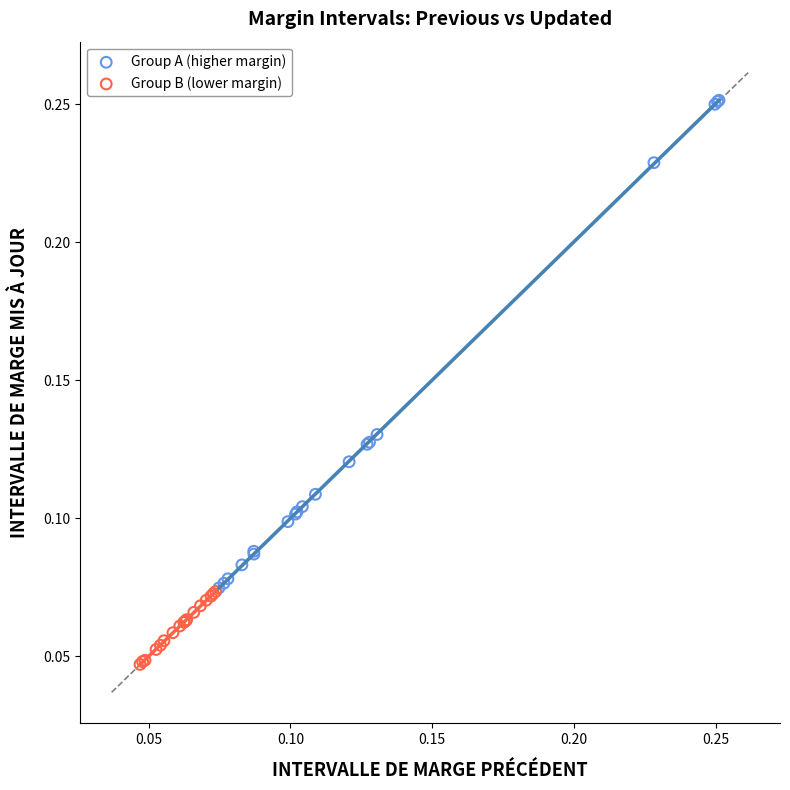

Which series reaches the maximum Y coordinate?

Group A (higher margin)